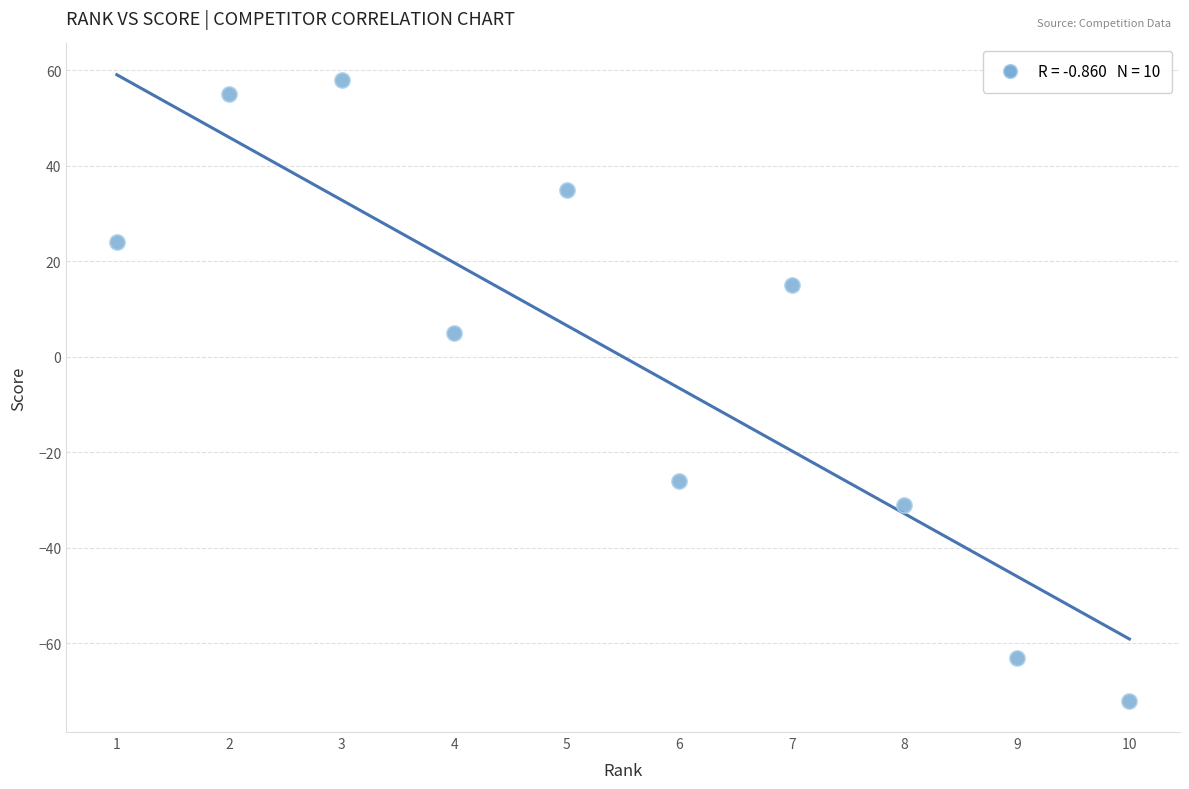

What Y value in the scatter plot is closest to -7?

5